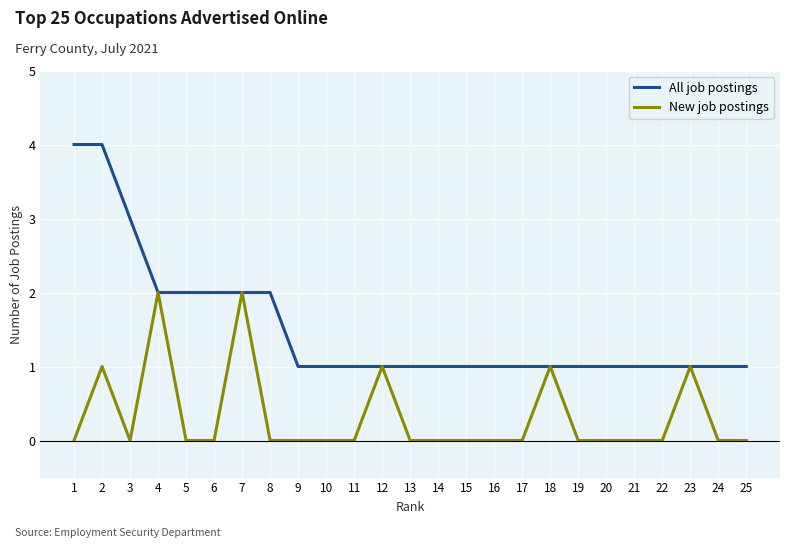

What is the approximate value of All job postings at 4?

2